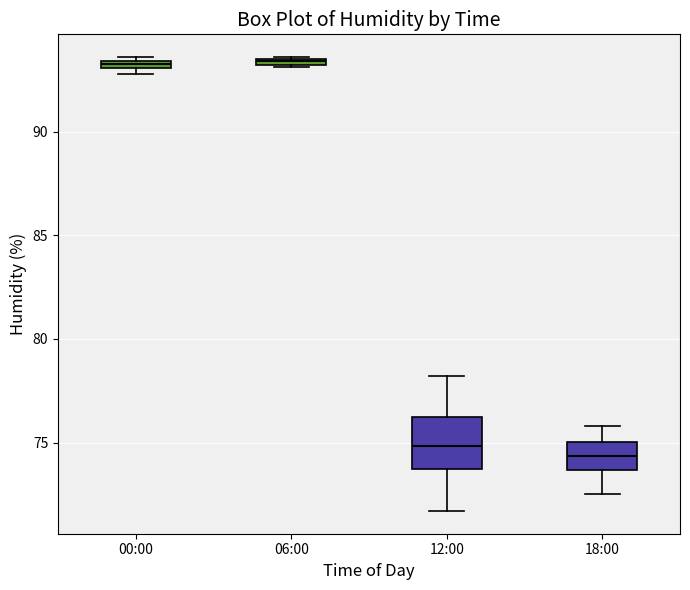

Where is the upper edge of the box for 06:00 on the y-axis? The values are not printed on the chart, so give them approximately, as read against the axis.

93.5